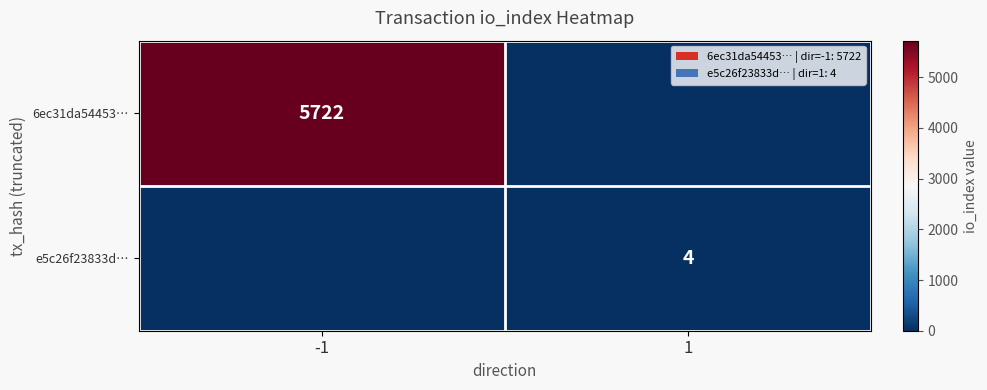

At how many categories does at least one series exceed 3104?

1